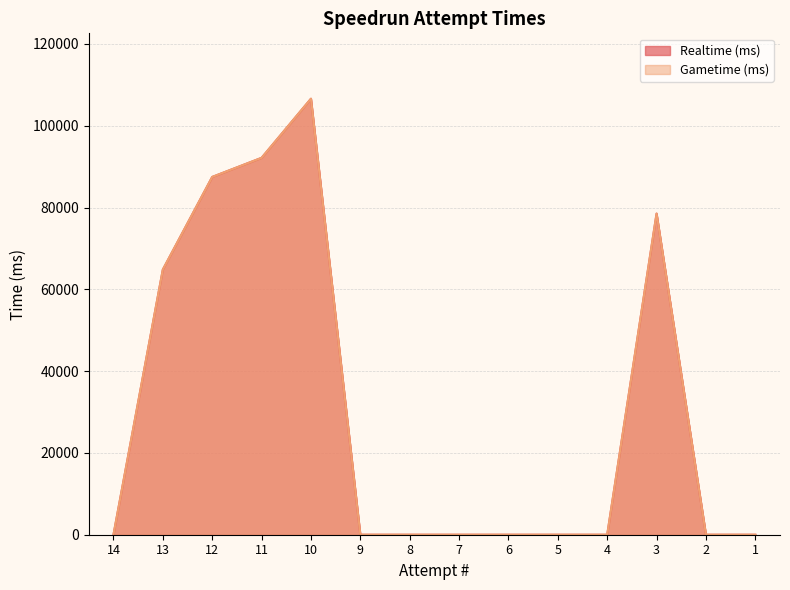

Which series has the largest total across all categories?

Realtime (ms)